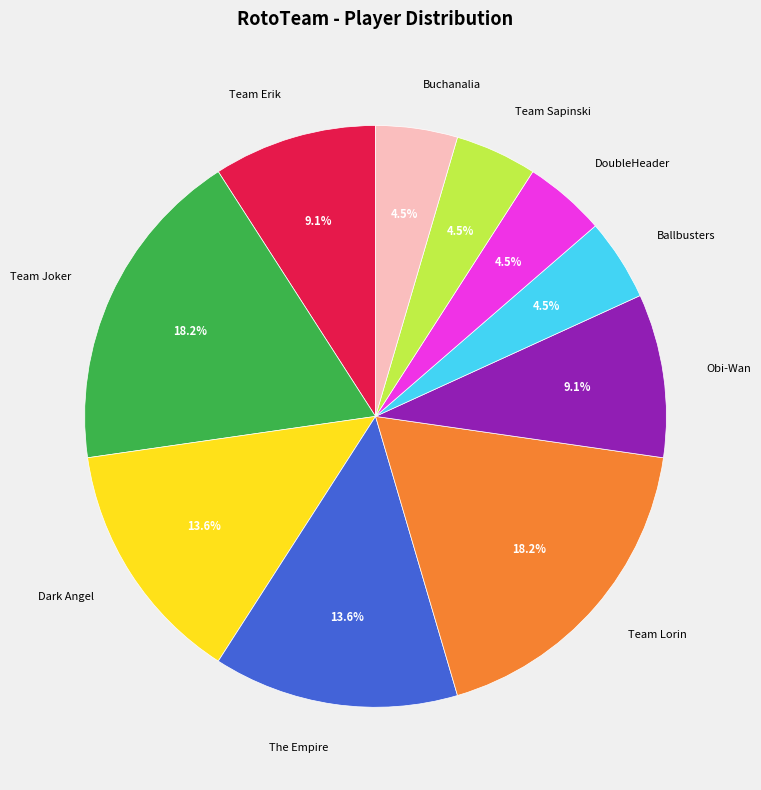

Between Ballbusters and The Empire, which is larger?

The Empire